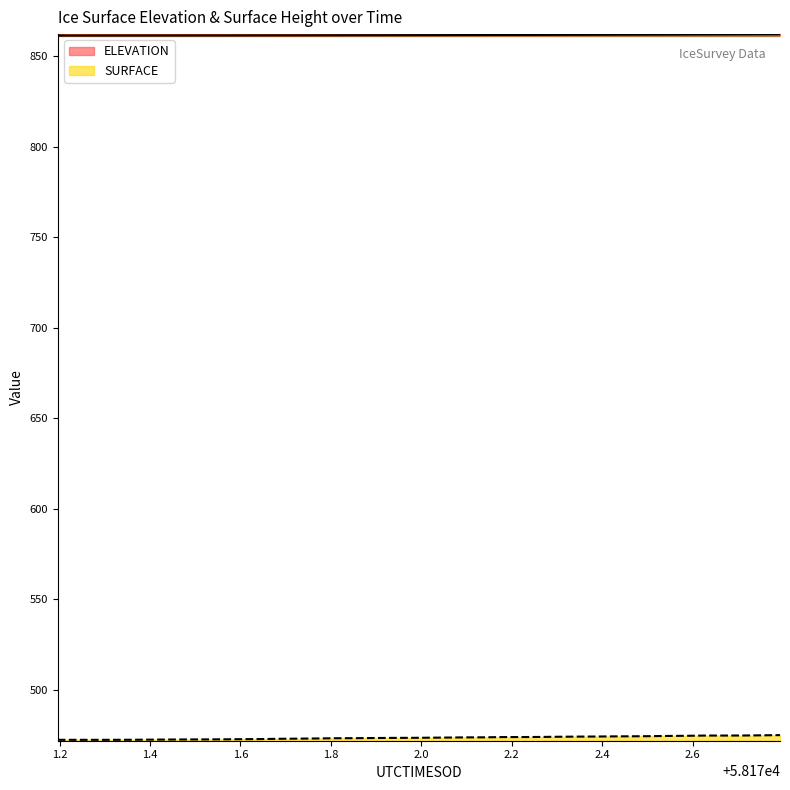

True or false: SURFACE has more than 1 points higher than both neighbors.

False